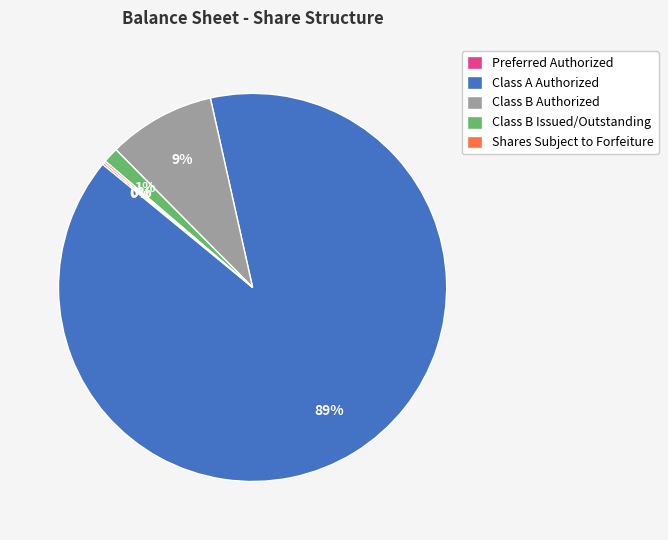

Is the sum of Class B Issued/Outstanding and Class A Authorized greater than half?

Yes